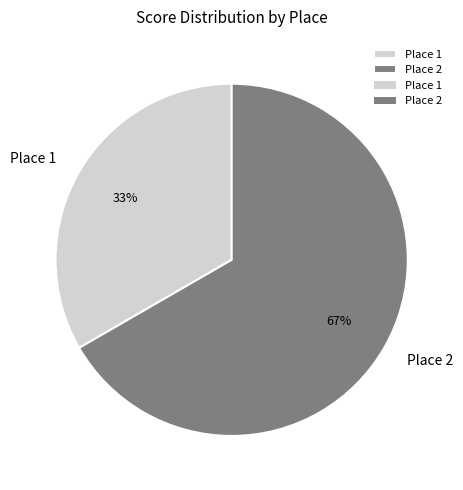

Which category has the biggest portion of the pie?

Place 2